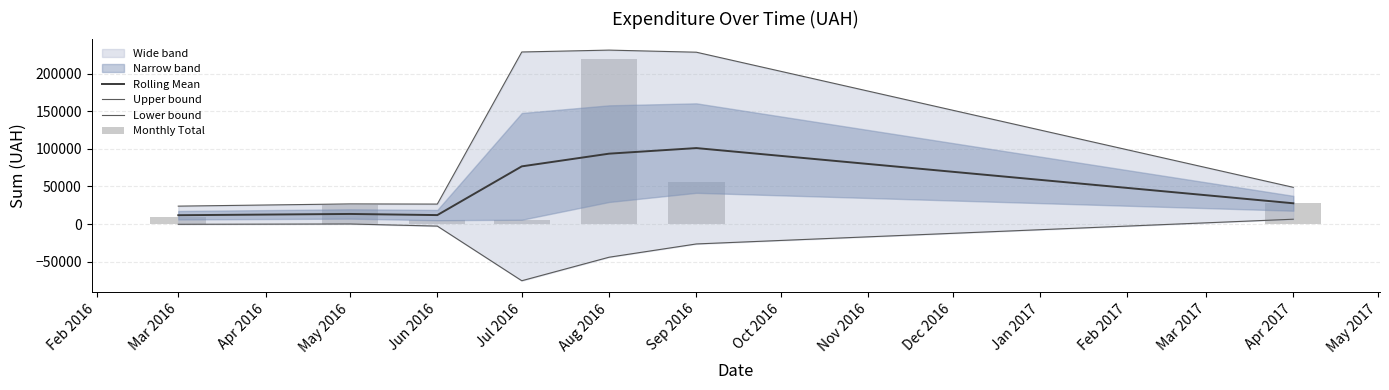

At how many categories does at least one series exceed -30853?

7